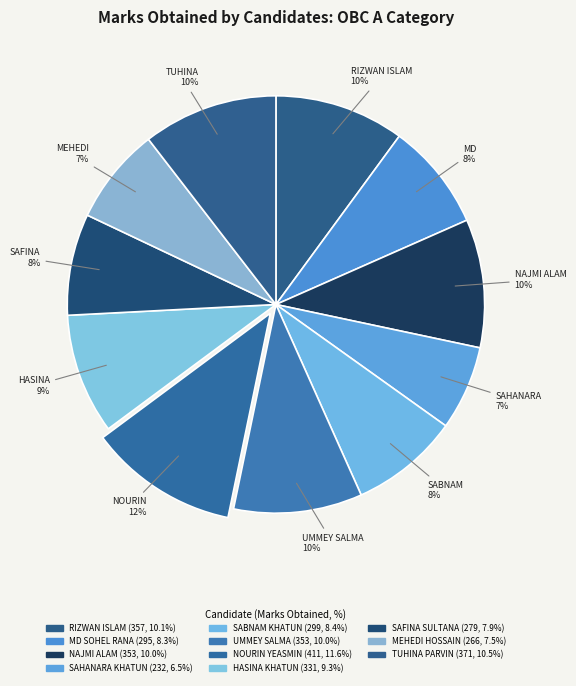

Rank the categories by value from highest to lowest.

NOURIN YEASMIN, TUHINA PARVIN, RIZWAN ISLAM, NAJMI ALAM, UMMEY SALMA, HASINA KHATUN, SABNAM KHATUN, MD SOHEL RANA, SAFINA SULTANA, MEHEDI HOSSAIN, SAHANARA KHATUN